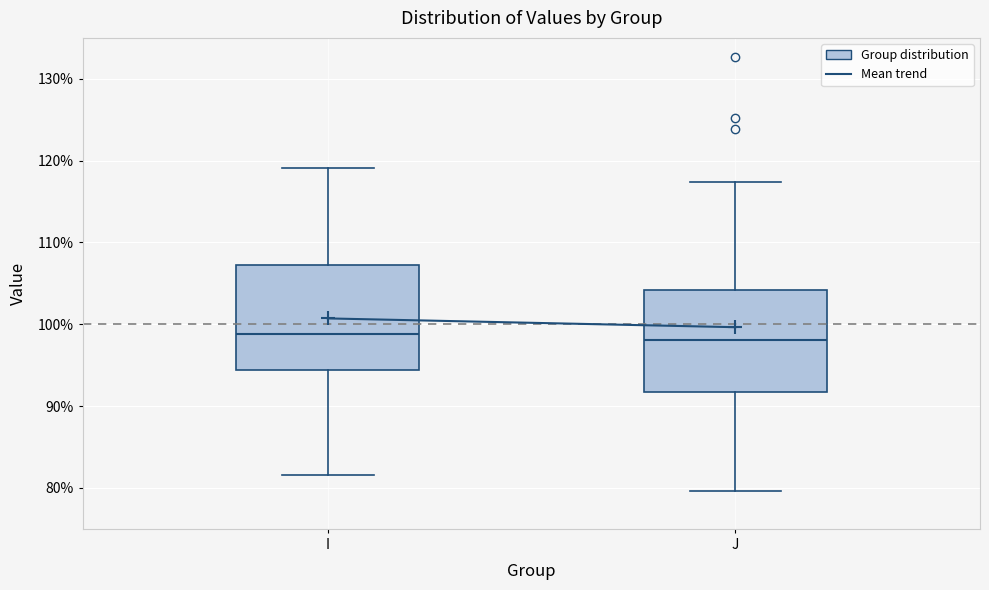

Reading left to right, transcribe this box plot: for each box, give where its median line is, the range the box spans, and where its two whiskers end, as read against the y-axis. The values are not printed on the chart, so give them approximately, as read against the axis.

I: median 99, box 94 to 107, whiskers 82 to 119
J: median 98, box 92 to 104, whiskers 80 to 117